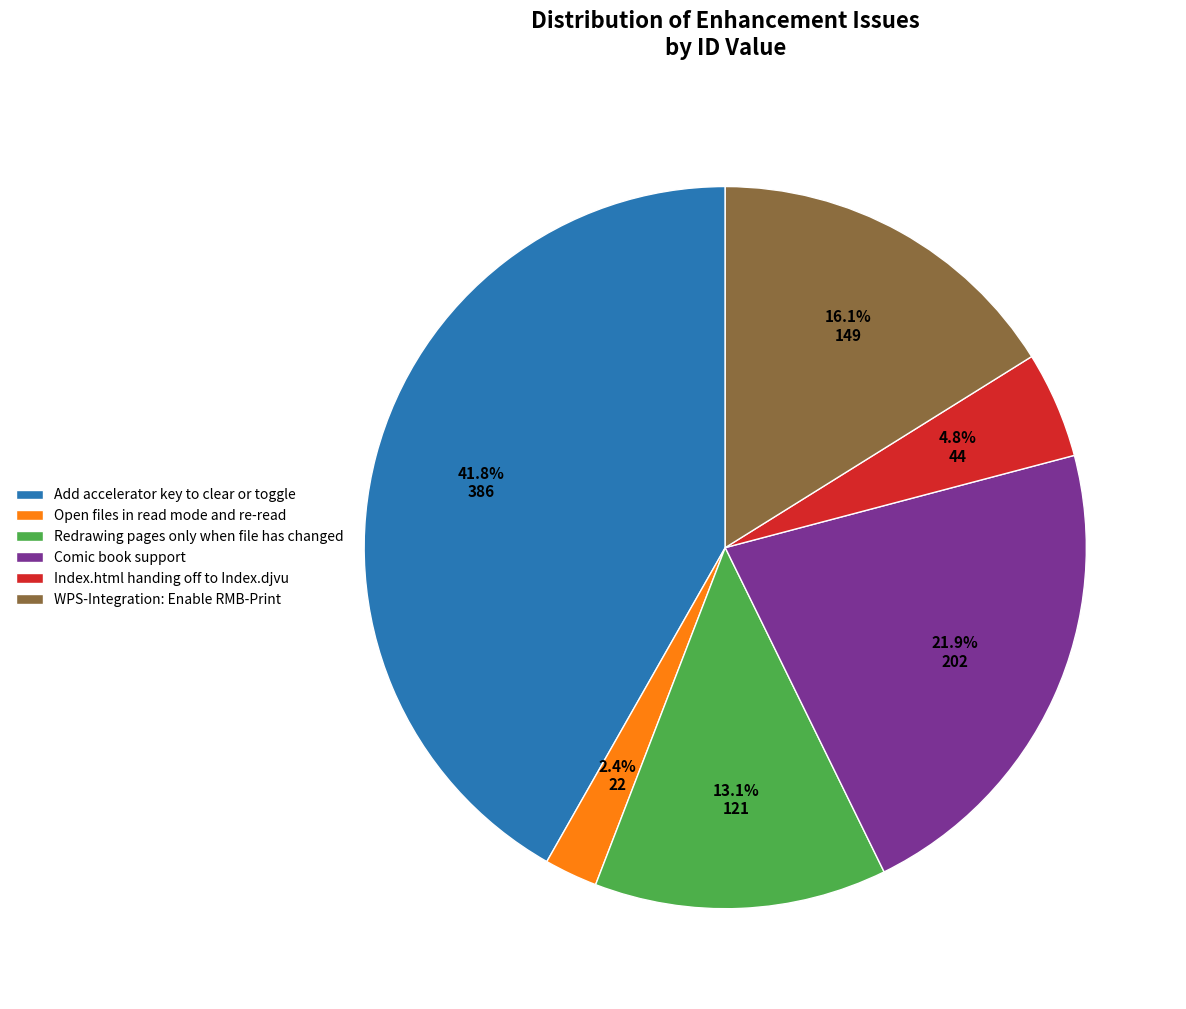

True or false: Add accelerator key to clear or toggle accounts for 35% of the total.

False